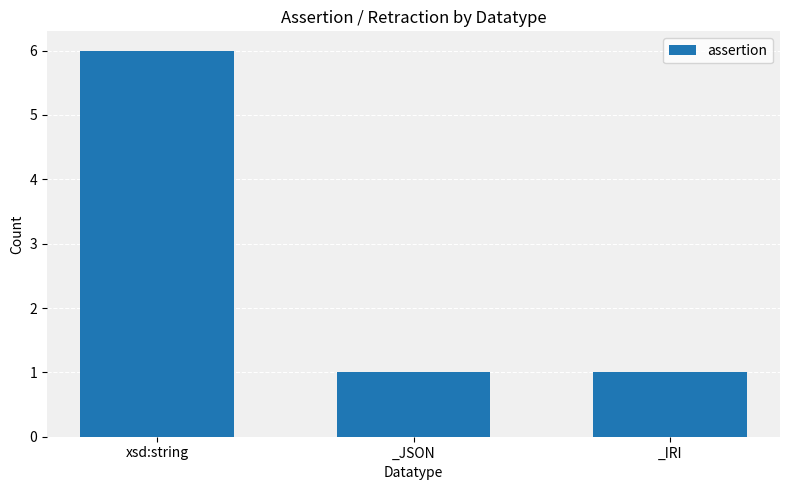

What value does the data have at _JSON?

1